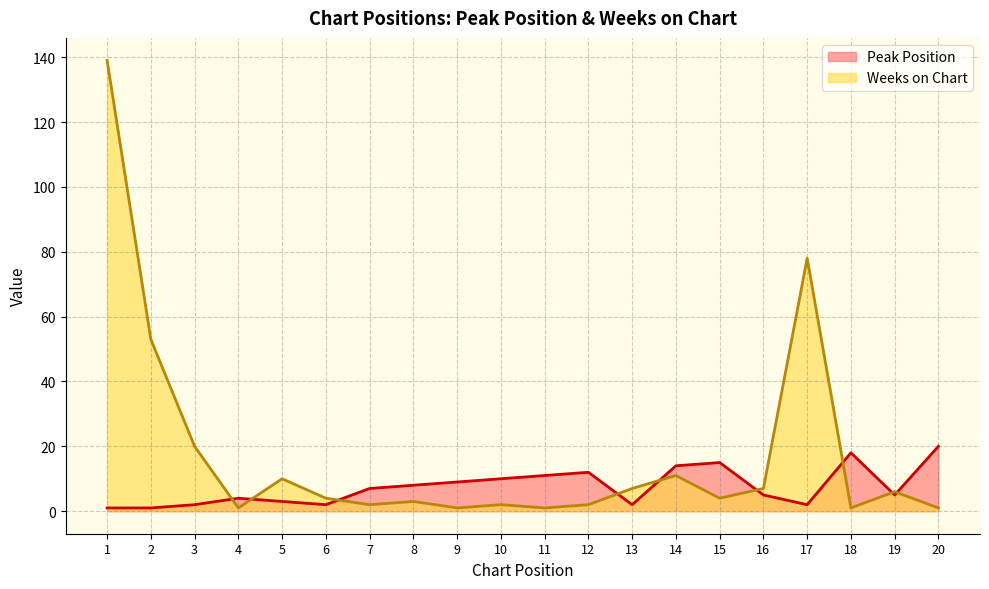

Where do Weeks on Chart and Peak Position first cross each other?

3 and 4